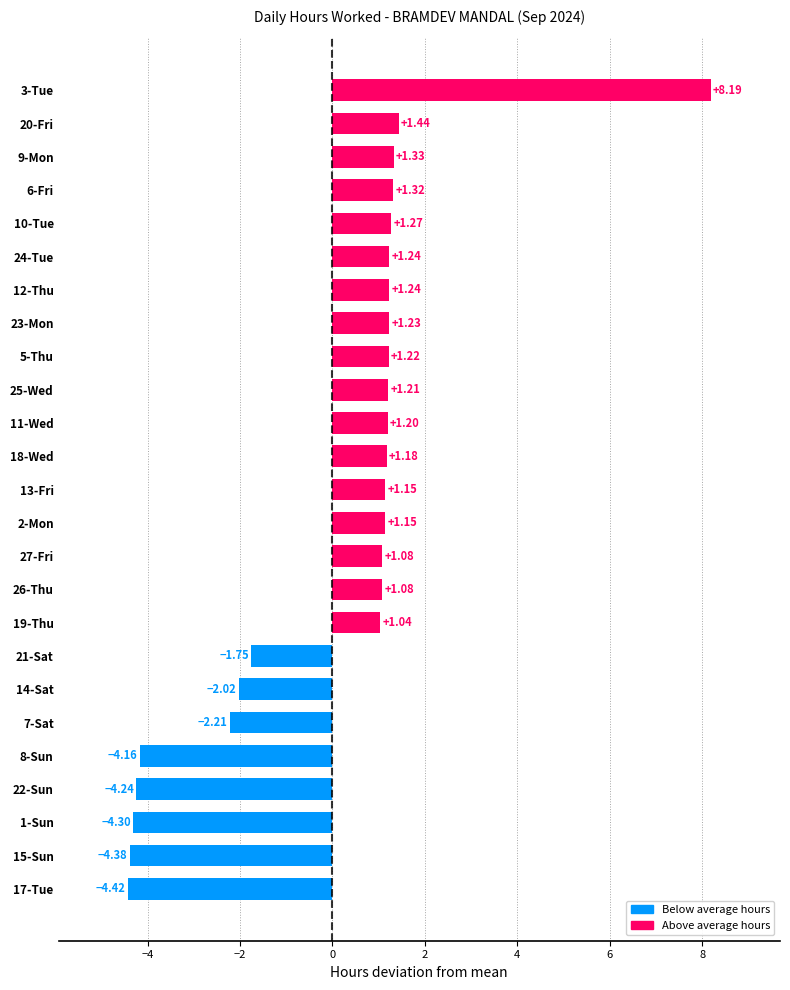

What is the sum of the values at 2-Mon and 11-Wed?

2.3